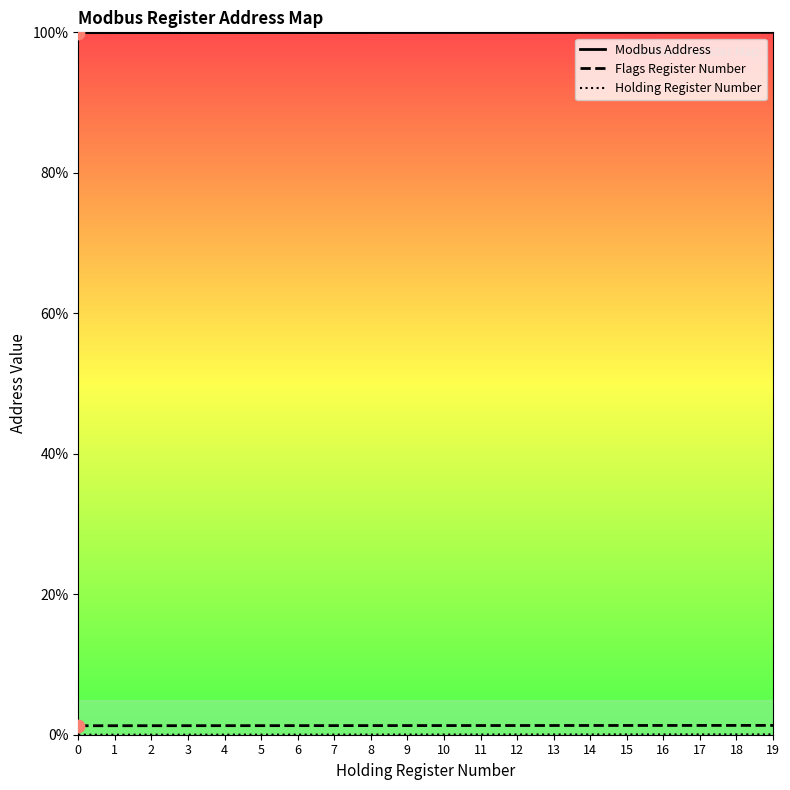

What are all the series names shown in the legend?

Modbus Address, Flags Register Number, Holding Register Number